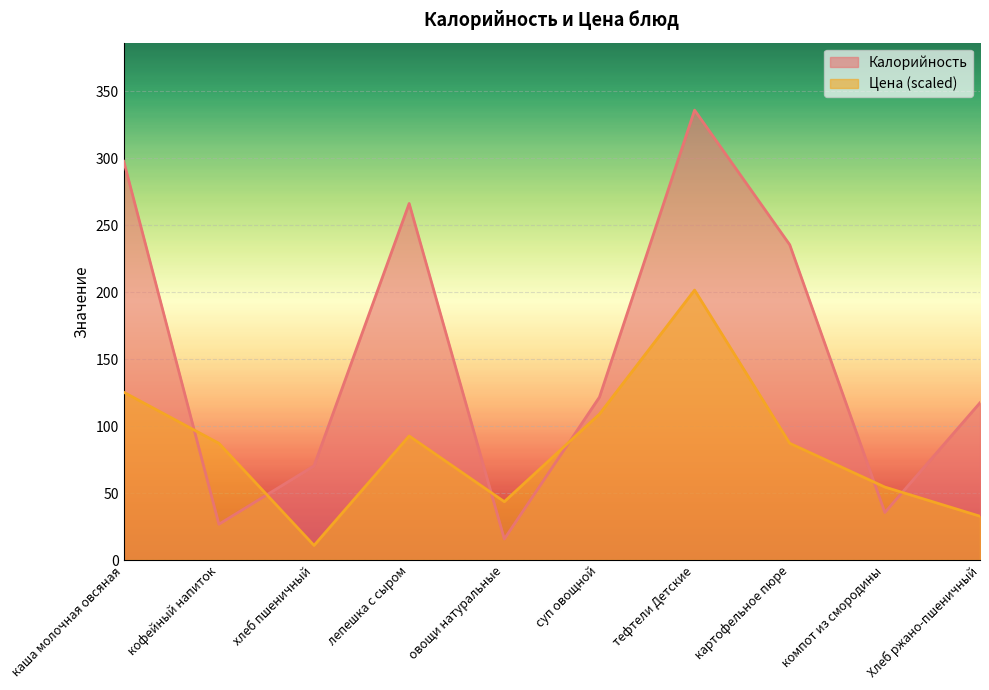

Reading right to left, what are all the values shown in this chart?

Калорийность: 117.4	35.5	235.4	335.9	121.6	15.7	266.2	70.3	26.7	297.7
Цена: 32.7	54.5	87.2	201.5	108.9	43.6	92.6	10.9	87.2	125.3